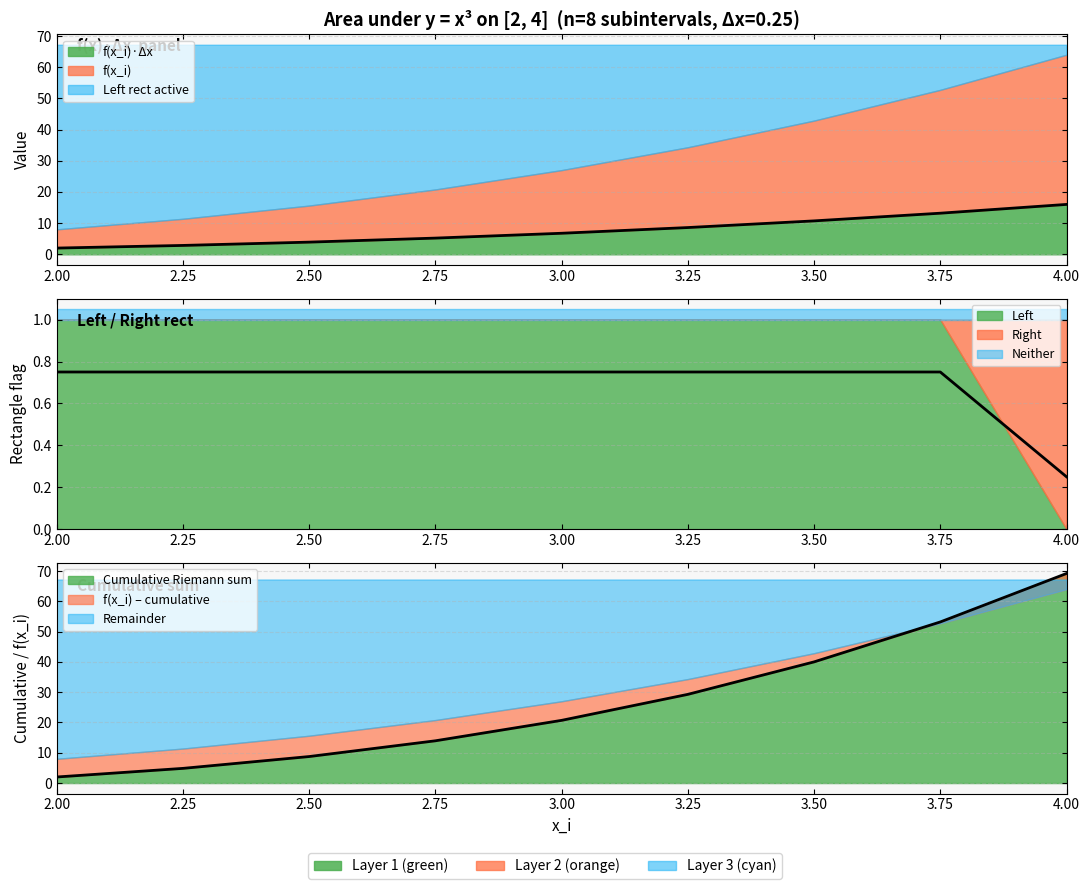

Does the chart have visible grid lines?

Yes